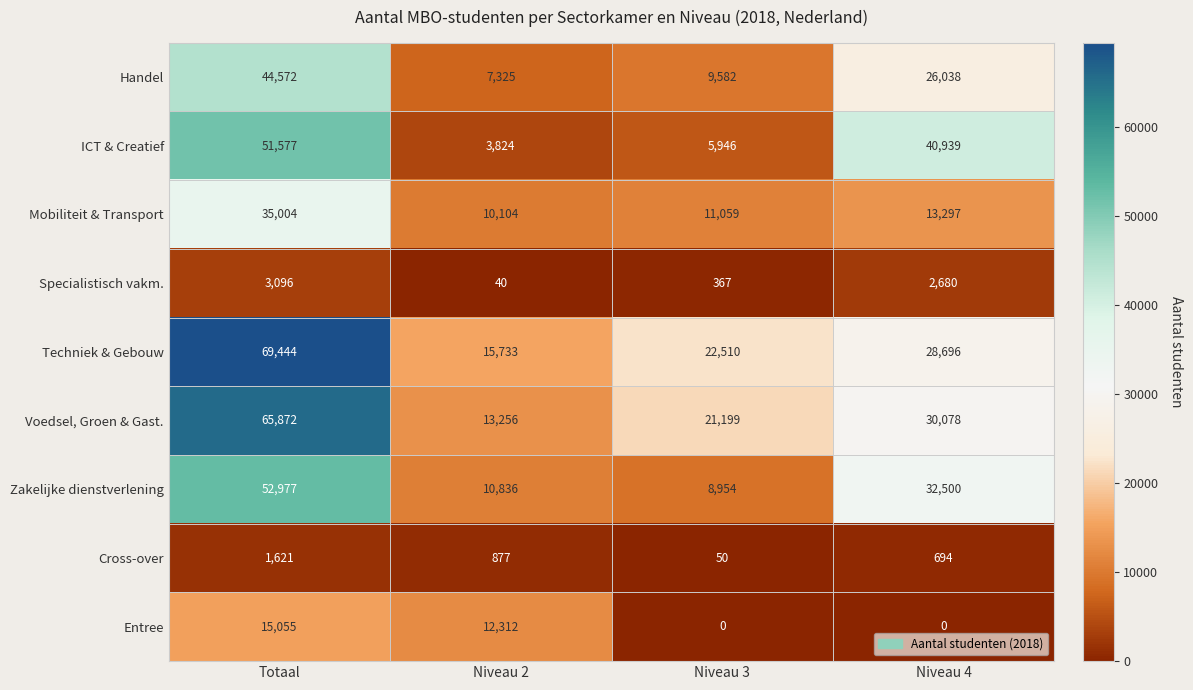

Rank the series at Niveau 2 from highest to lowest value.

Techniek & Gebouw, Voedsel, Groen & Gast., Entree, Zakelijke dienstverlening, Mobiliteit & Transport, Handel, ICT & Creatief, Cross-over, Specialistisch vakm.